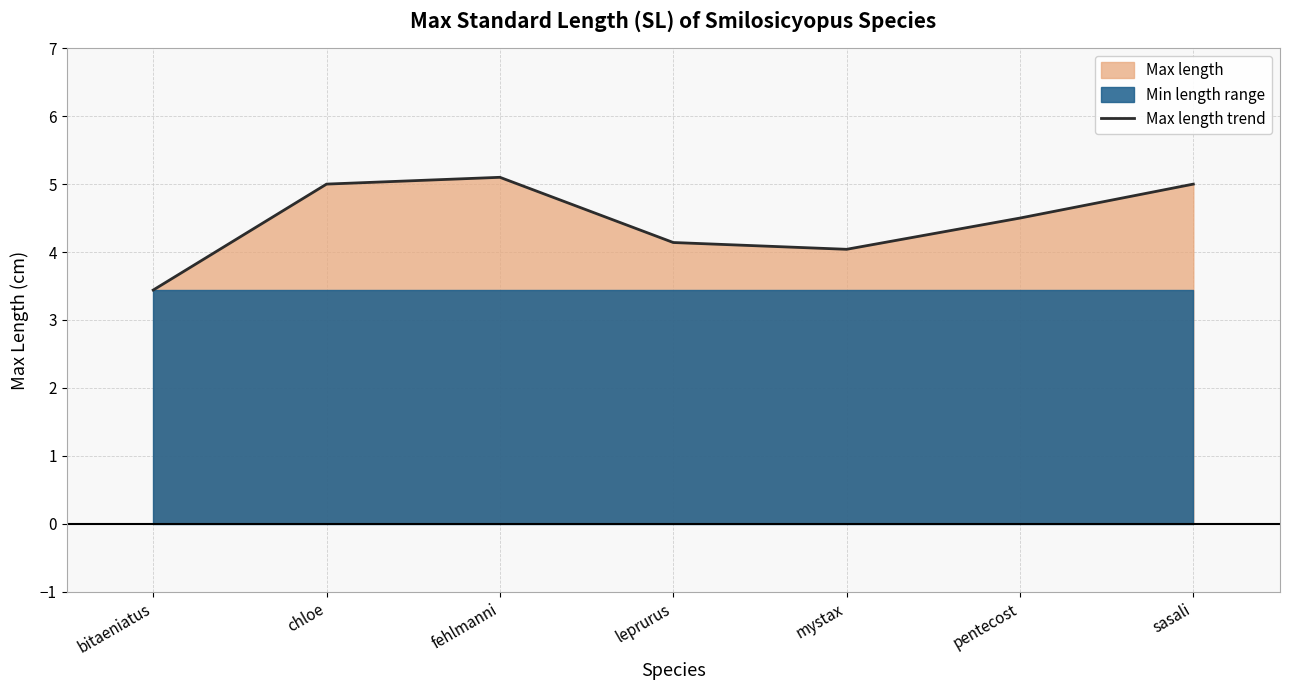

Which label corresponds to the smallest value in the chart?

bitaeniatus